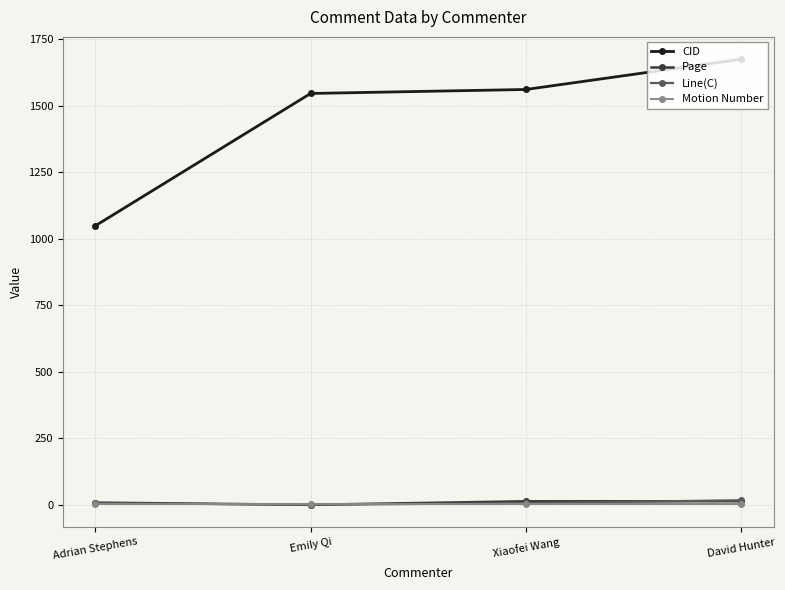

In Line(C), how many points are lower than both neighbors (excluding endpoints)?

1